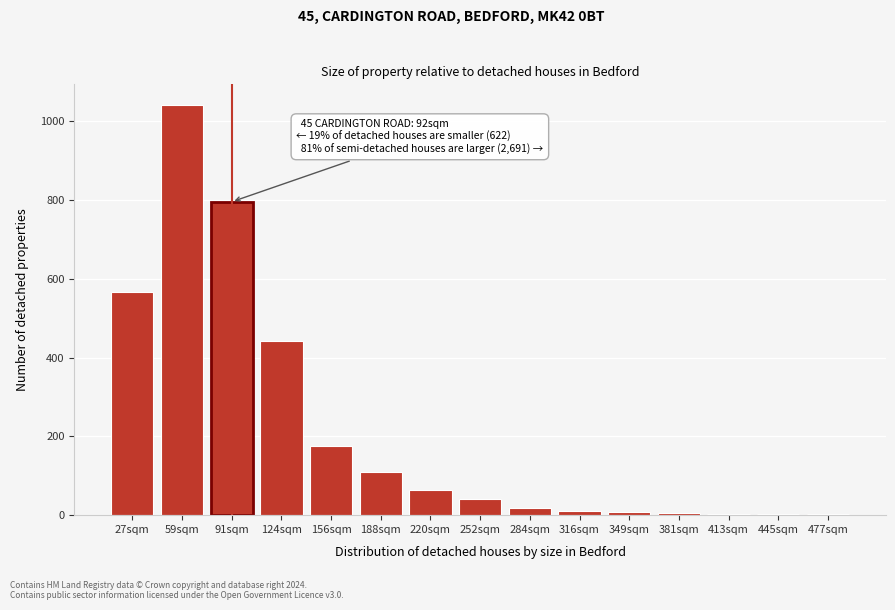

Where is the data nearest to the value 521?

27sqm